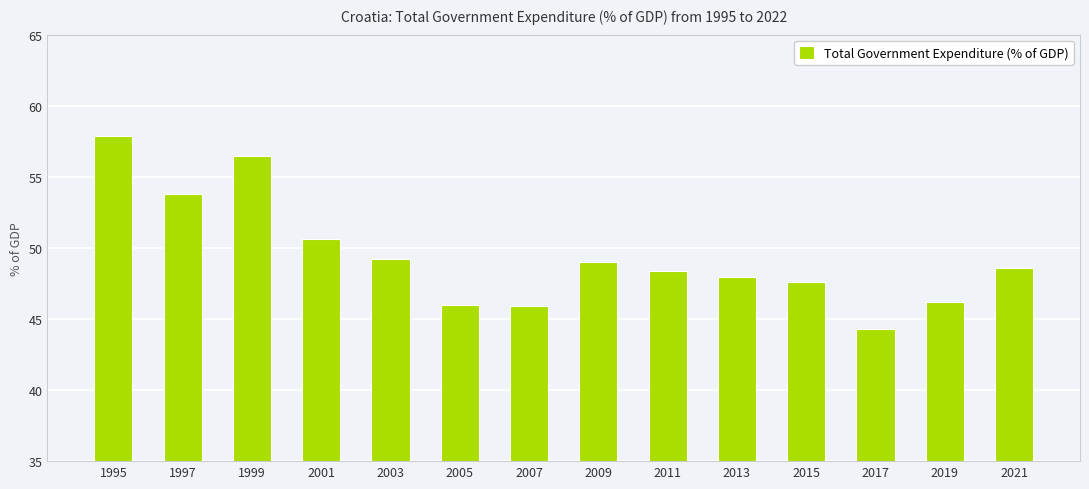

How many data points does each series have?

14